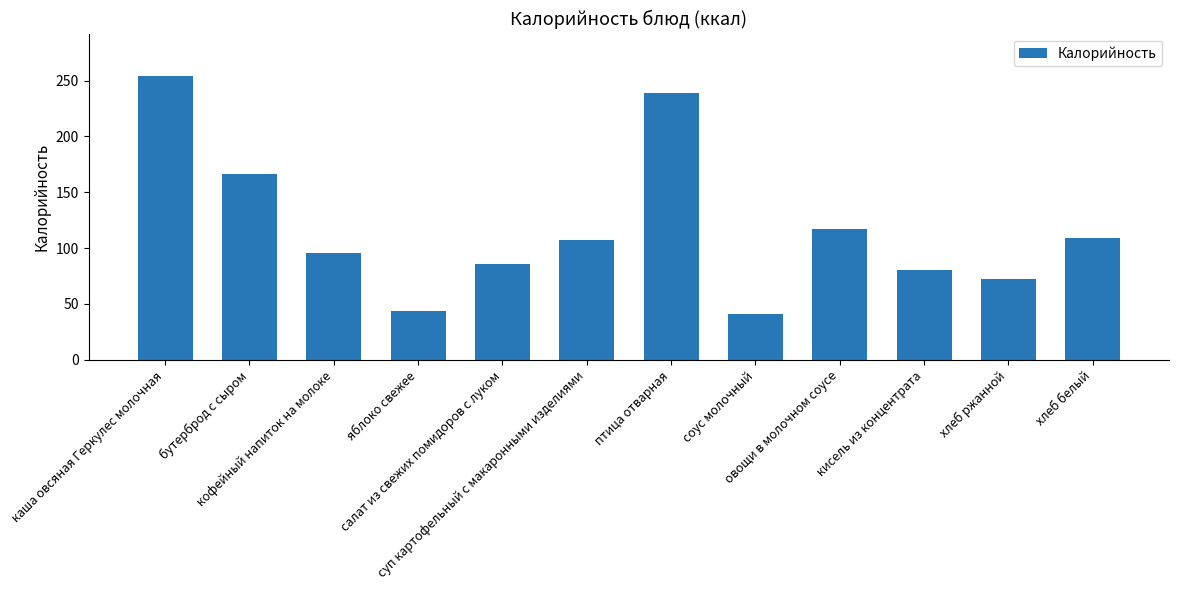

What is the value of the 1st bar from the left?

254